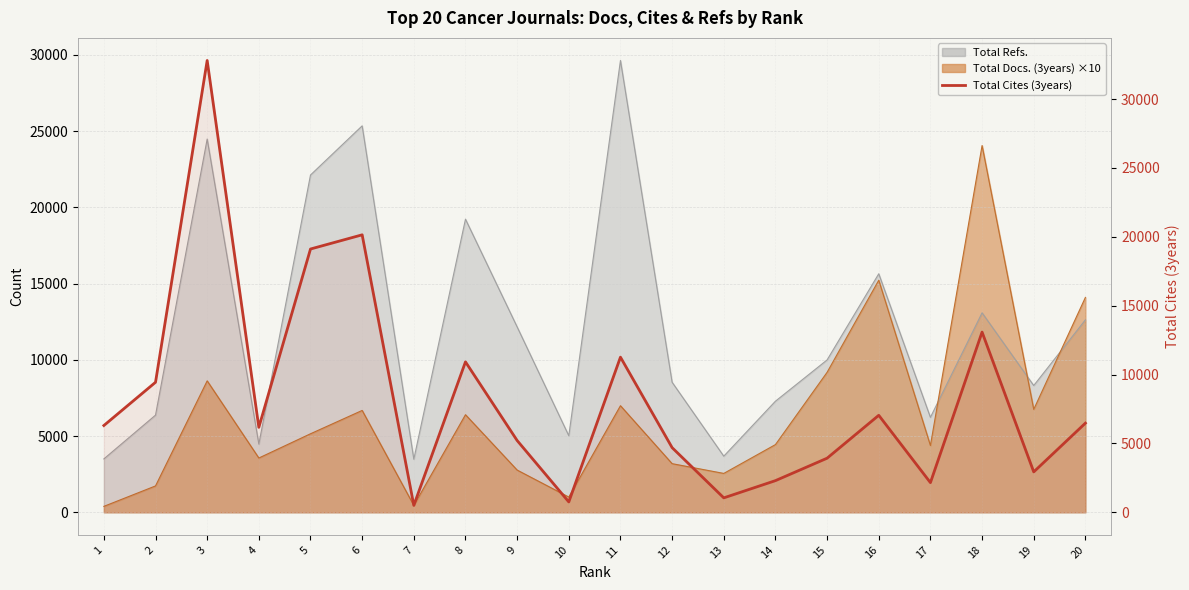

How many data points does each series have?

20